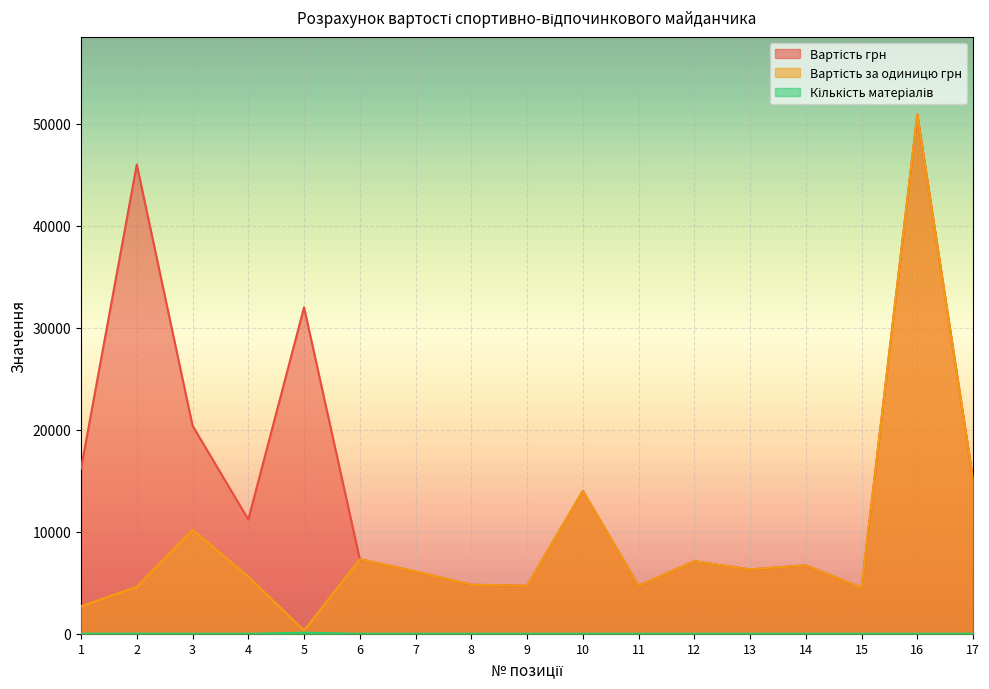

Is the value of Кількість матеріалів at 17 greater than the value of Вартість за одиницю грн at 1?

No